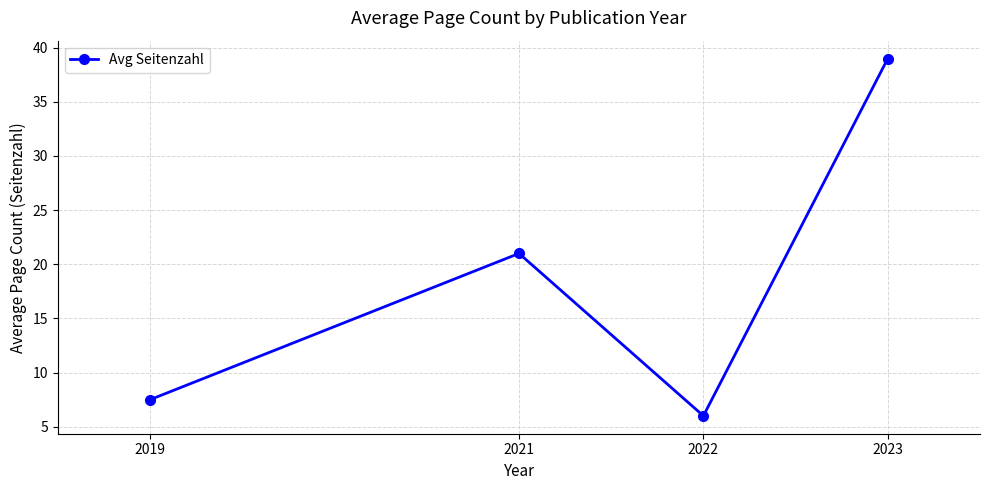

What is the change in value from 2019 to 2023?

+31.5